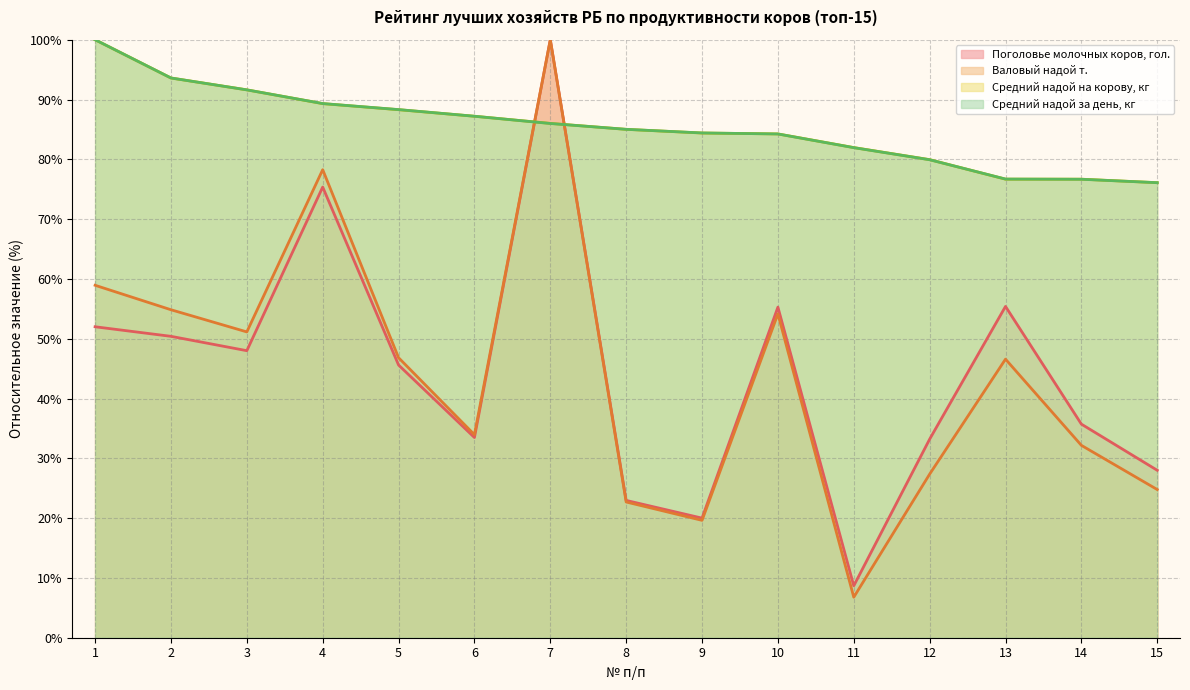

Which series has the widest spread of values?

Валовый надой т.